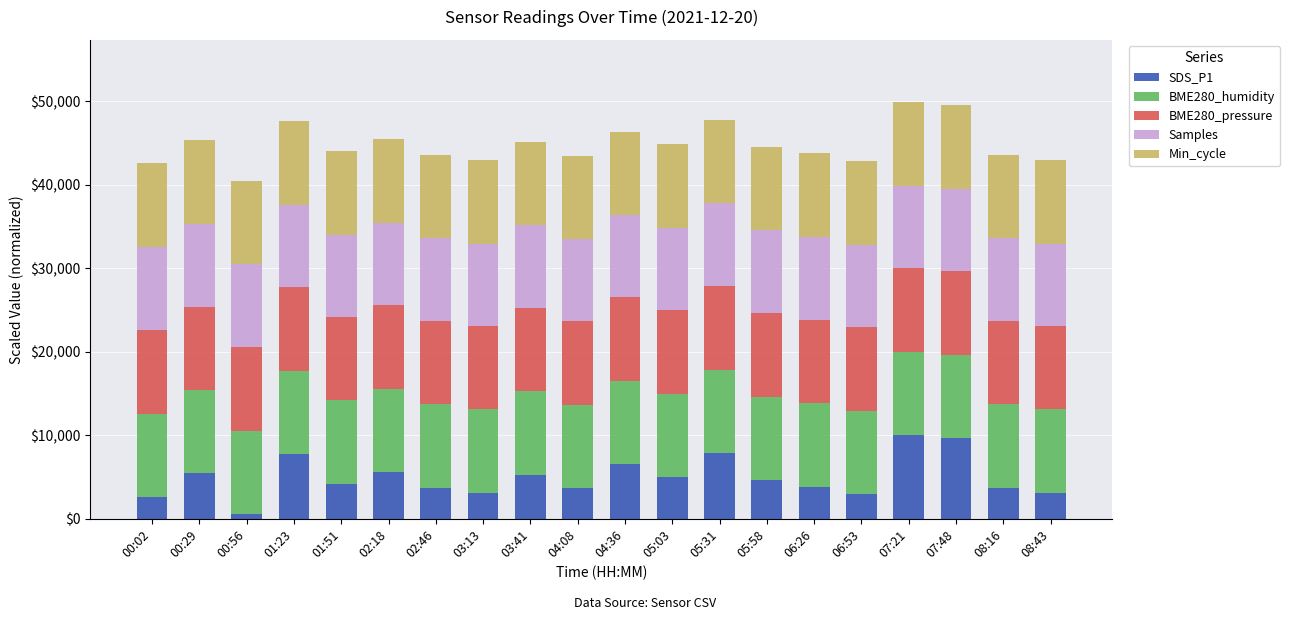

What is the maximum value for SDS_P1?

10000.0